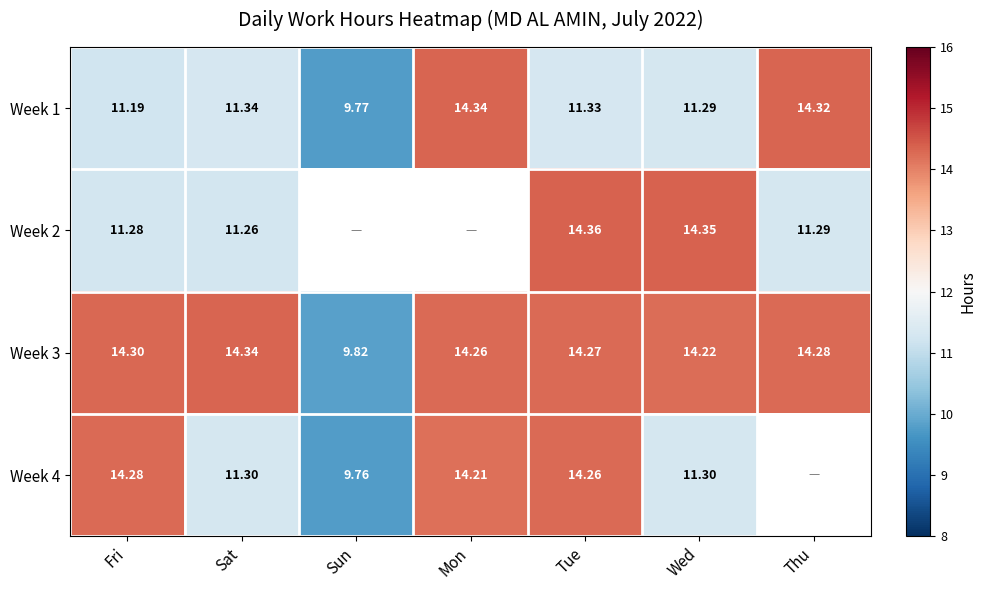

List the labels in order of Week 1 value, largest first.

Mon, Thu, Sat, Tue, Wed, Fri, Sun